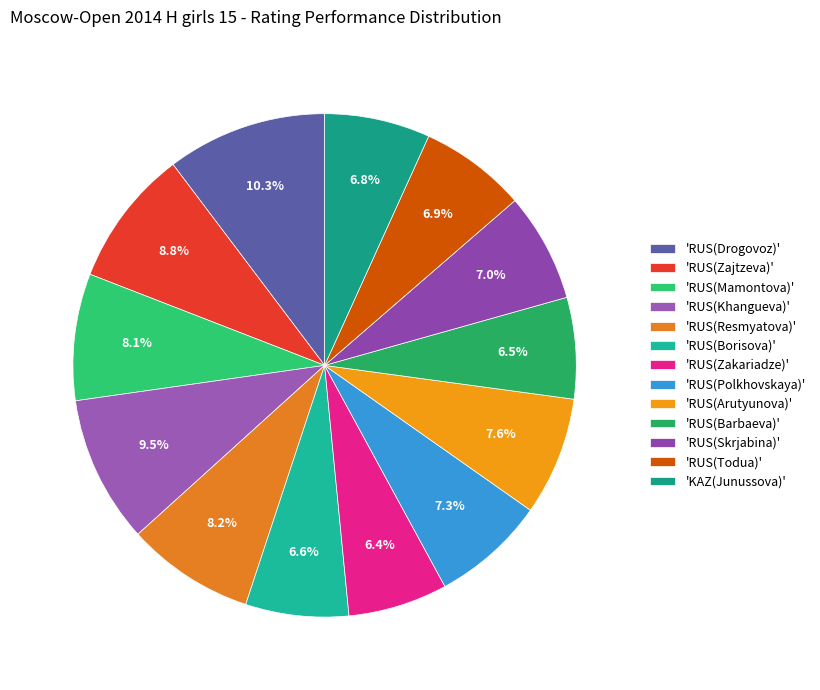

How many segments does this pie chart have?

13